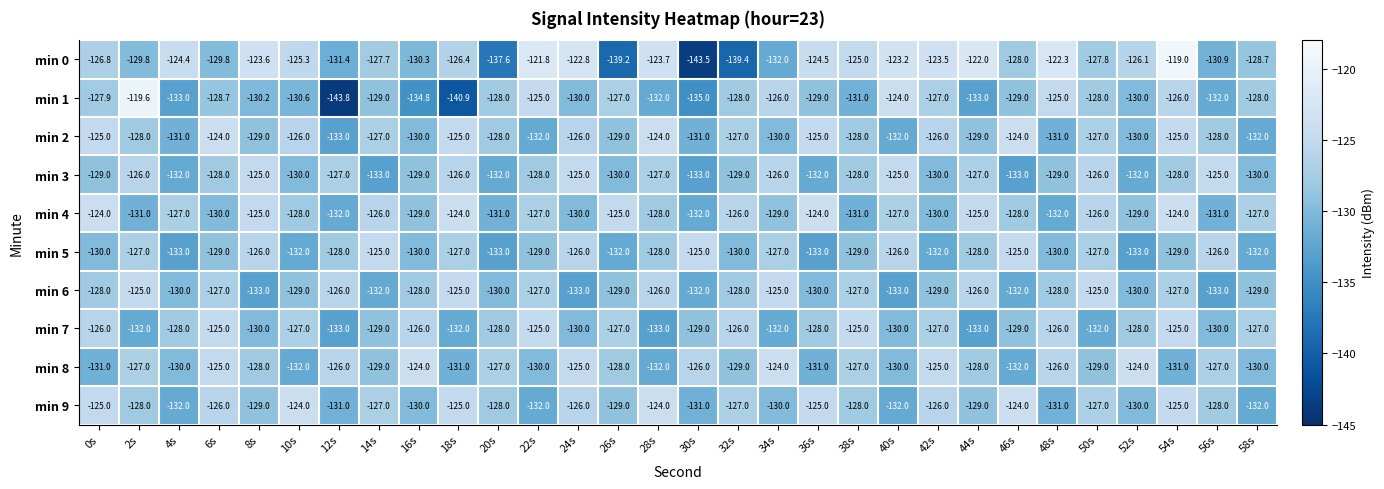

At which category is the sum across all series the highest?

54s